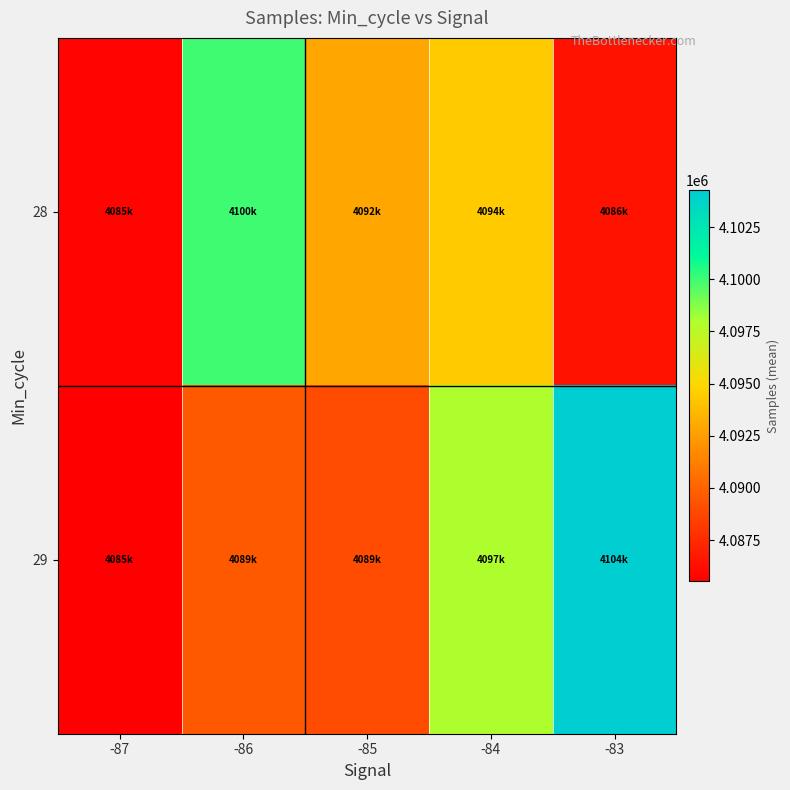

Which series has the largest total across all categories?

29